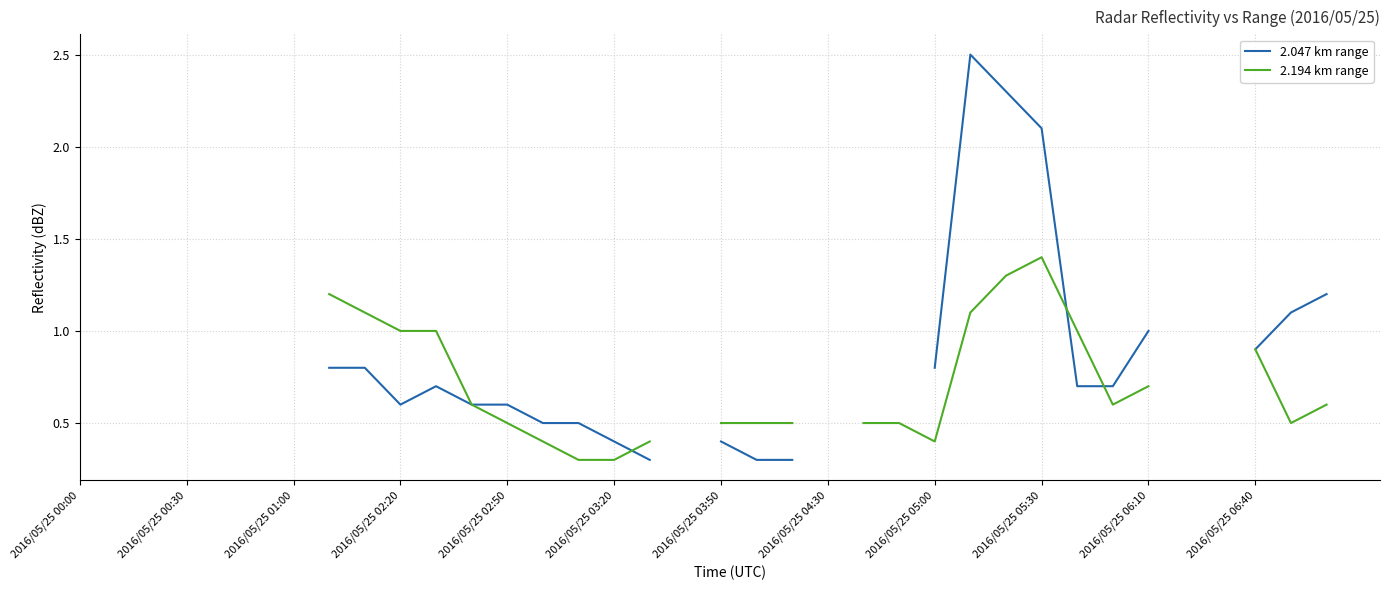

How many times do 2.047 km range and 2.194 km range cross each other?

3